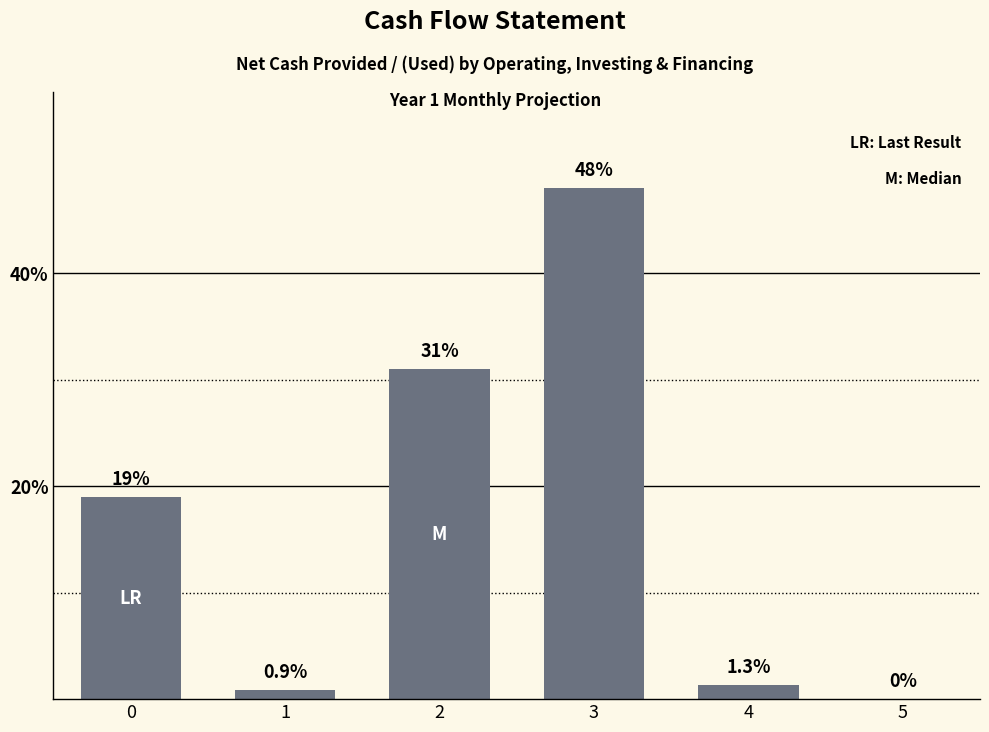

Reading left to right, extract all data points from this chart.

0=19.0	1=0.9	2=31.0	3=48.0	4=1.3	5=0.0